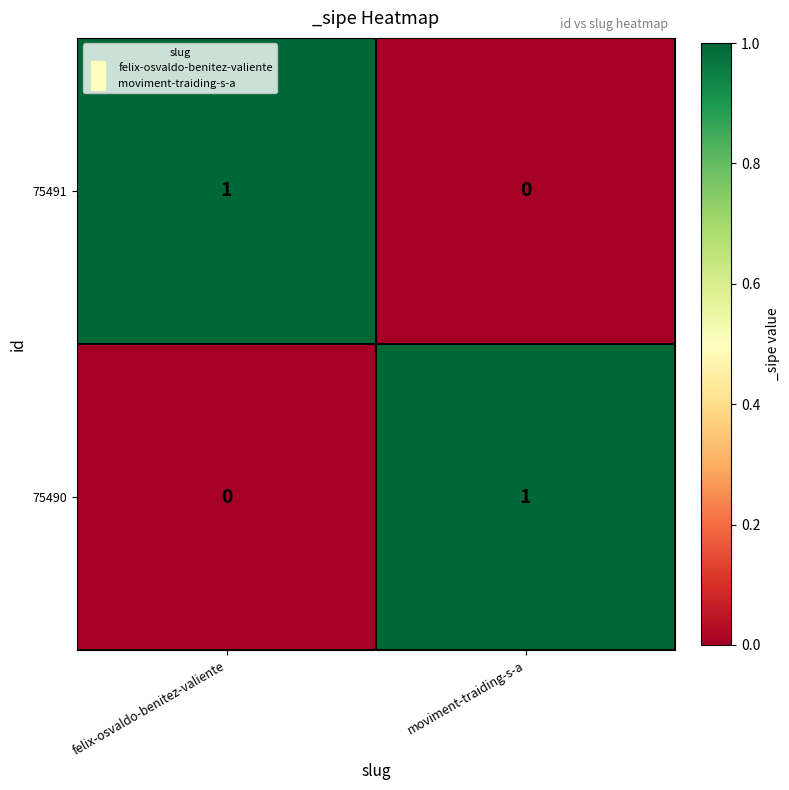

At moviment-traiding-s-a, list the series in order from smallest to largest.

75491, 75490